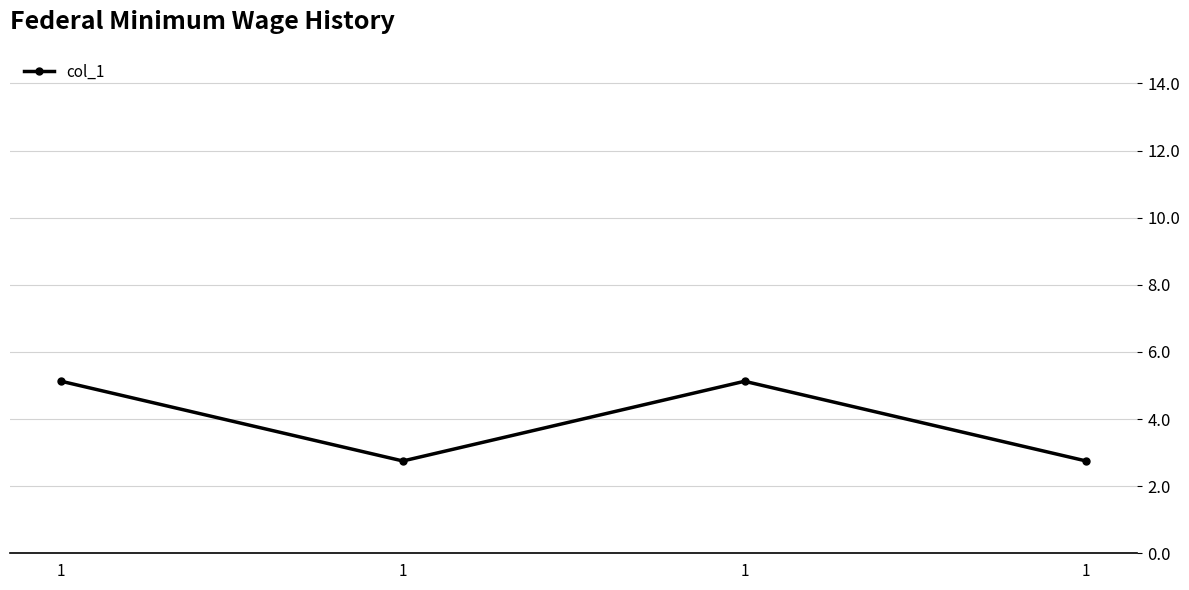

How many lines are shown in the chart?

1